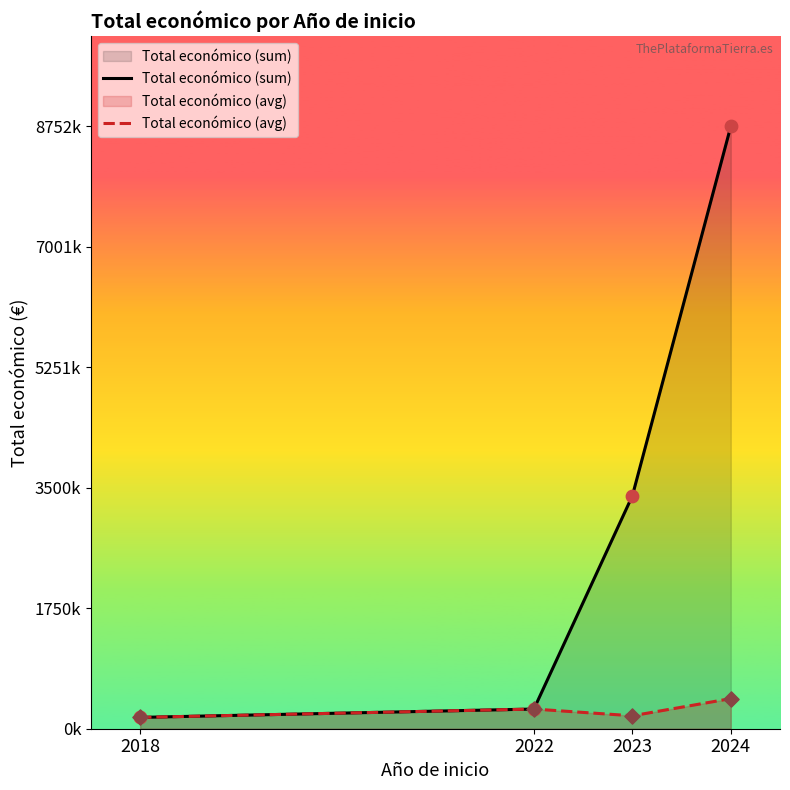

Which series contains the lowest Y value?

Total económico (sum)